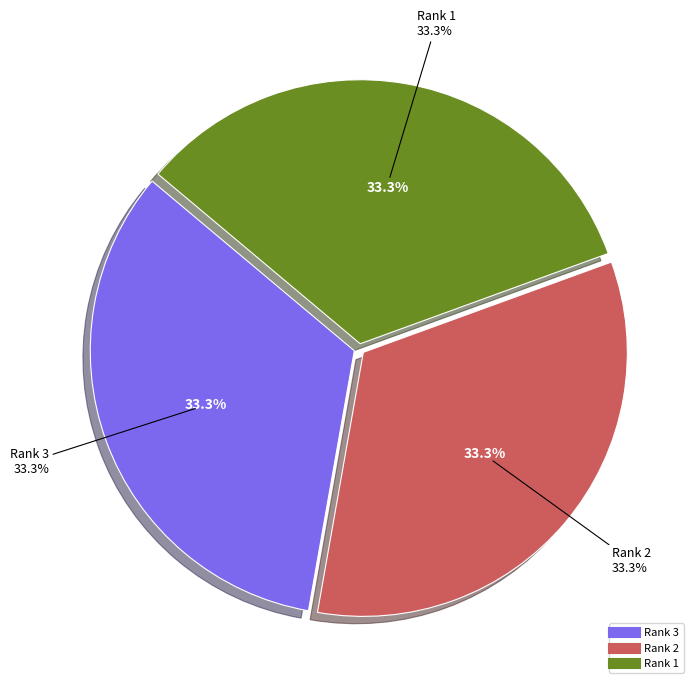

Count the number of slices in the pie.

3